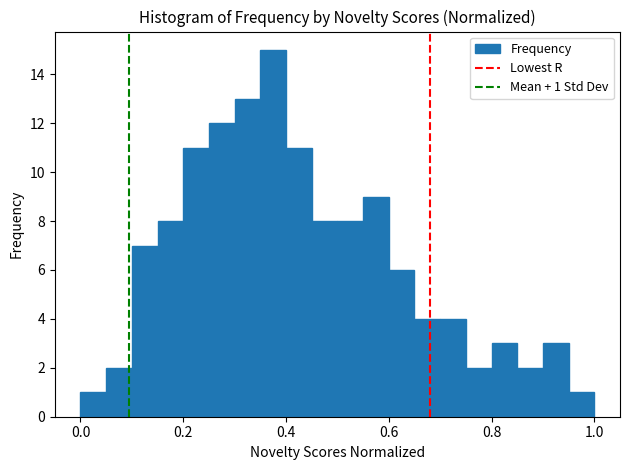

Around what value on the x-axis is the tallest bar? Give the approximate position of its centre, as read against the axis.

0.38